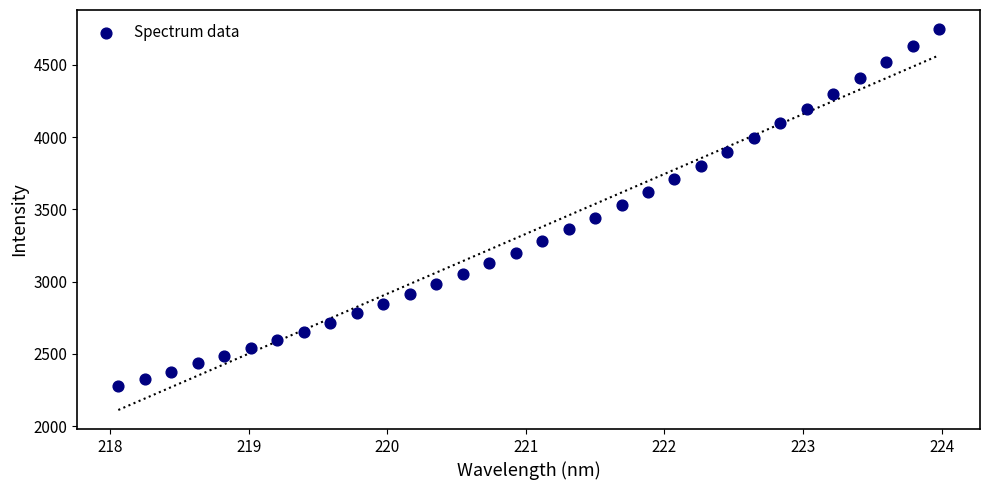

What is the range of X values (max minus min)?

5.9